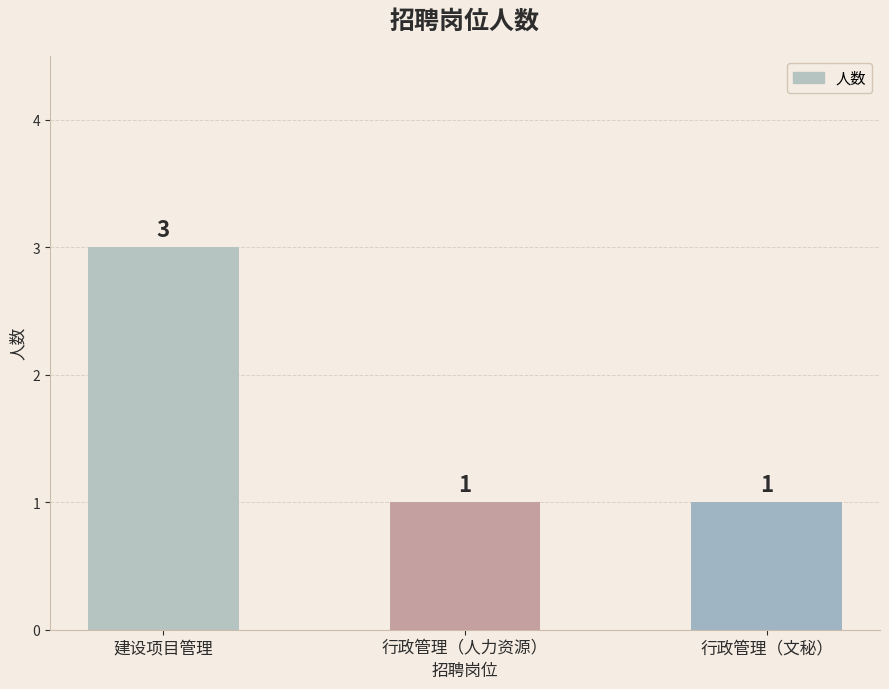

How many categories are shown in the chart?

3